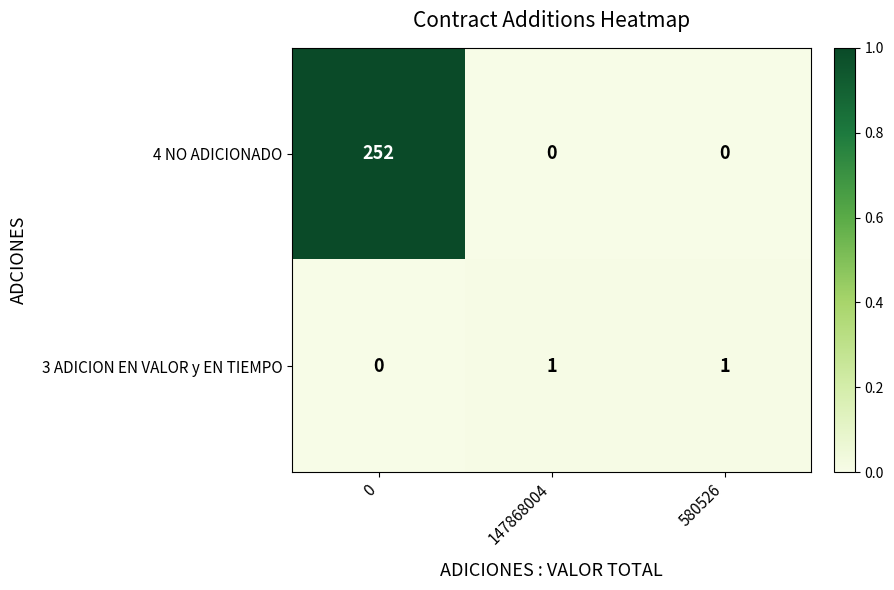

Reading right to left, list all the values displayed in this chart.

4 NO ADICIONADO: 580526=0	147868004=0	0=252
3 ADICION EN VALOR y EN TIEMPO: 580526=1	147868004=1	0=0